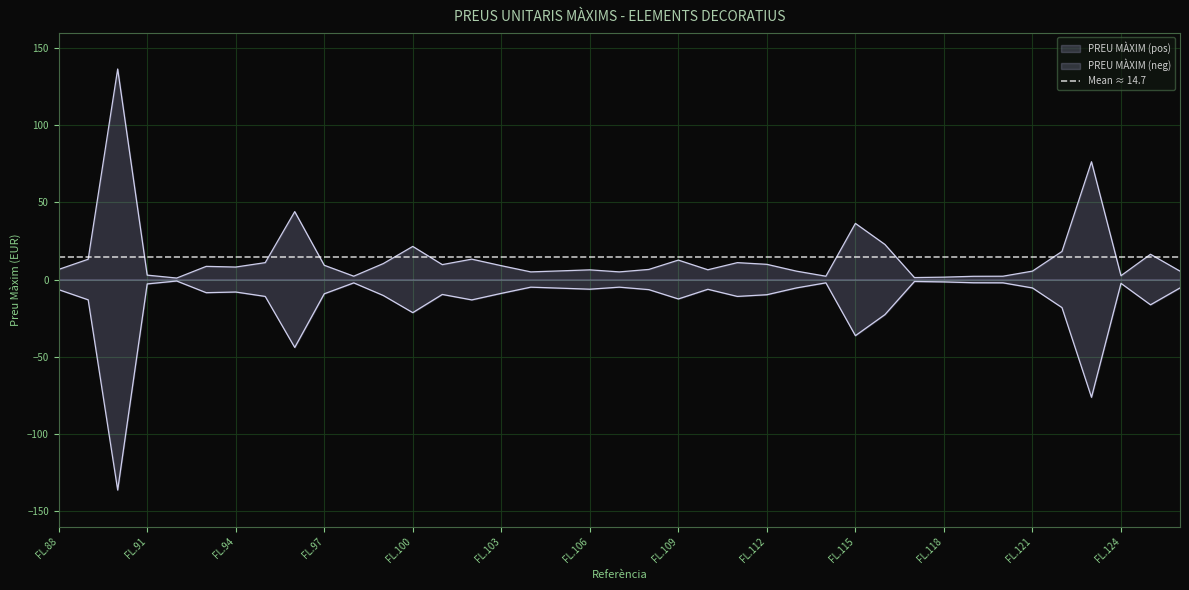

Rank the categories by value from highest to lowest.

FL.90, FL.123, FL.96, FL.115, FL.116, FL.100, FL.122, FL.125, FL.102, FL.89, FL.109, FL.95, FL.111, FL.99, FL.112, FL.101, FL.97, FL.103, FL.93, FL.94, FL.88, FL.108, FL.110, FL.106, FL.105, FL.121, FL.113, FL.126, FL.104, FL.107, FL.91, FL.124, FL.98, FL.114, FL.120, FL.119, FL.118, FL.117, FL.92